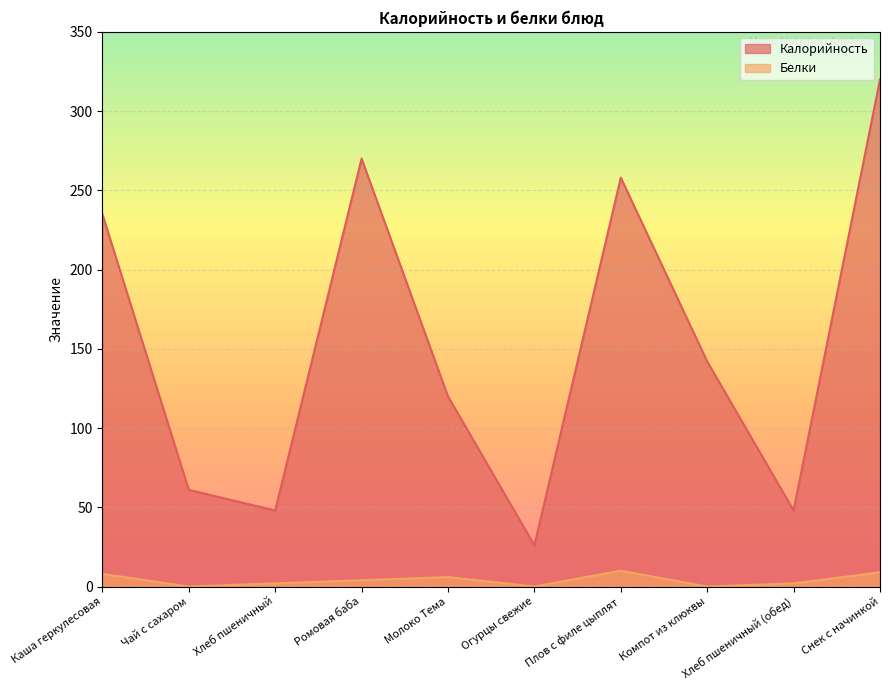

True or false: Белки and Калорийность intersect in this chart.

False